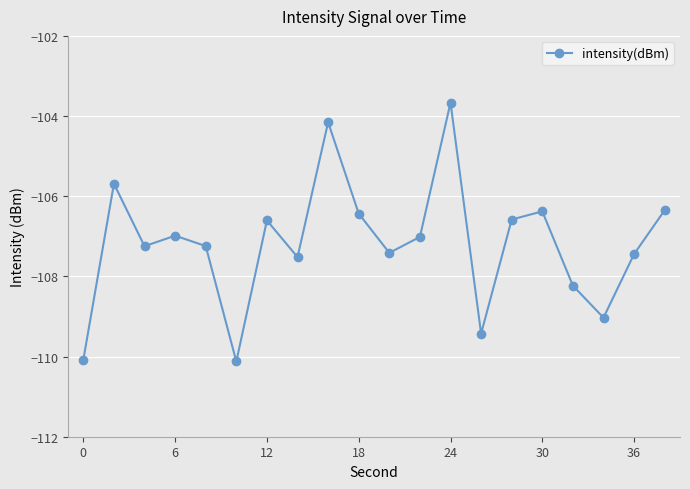

What is the greatest value displayed?

-103.7